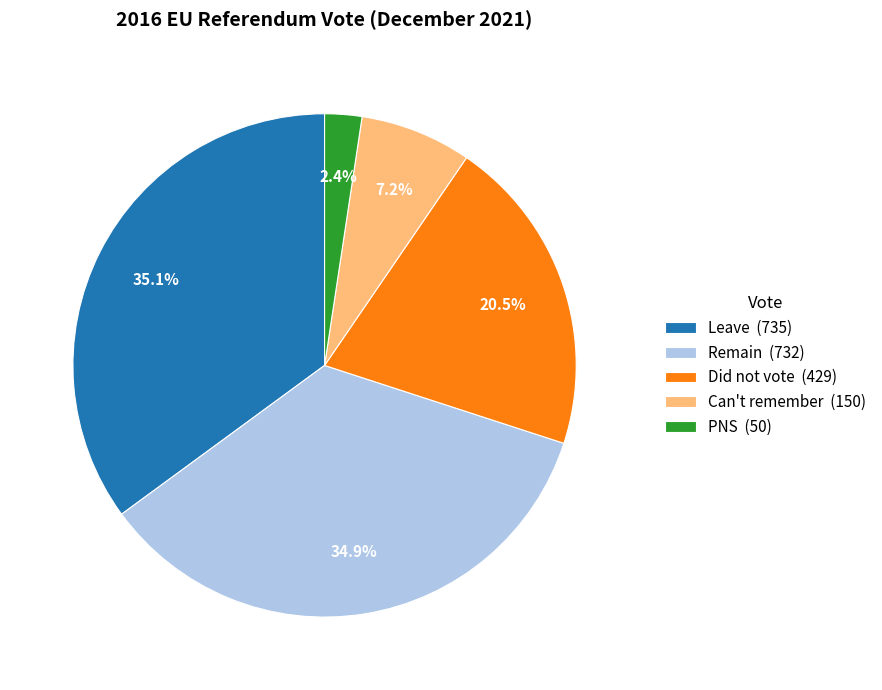

The PNS slice represents 2% of the pie. True or false?

True